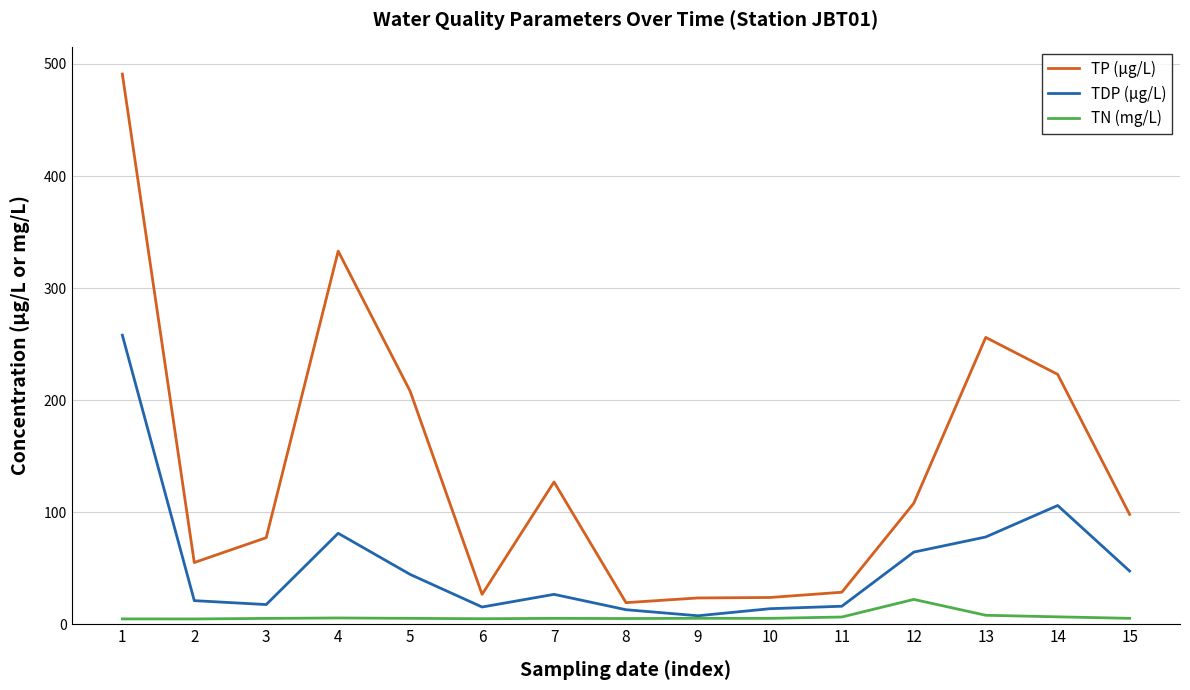

Which series has the largest total across all categories?

TP (µg/L)